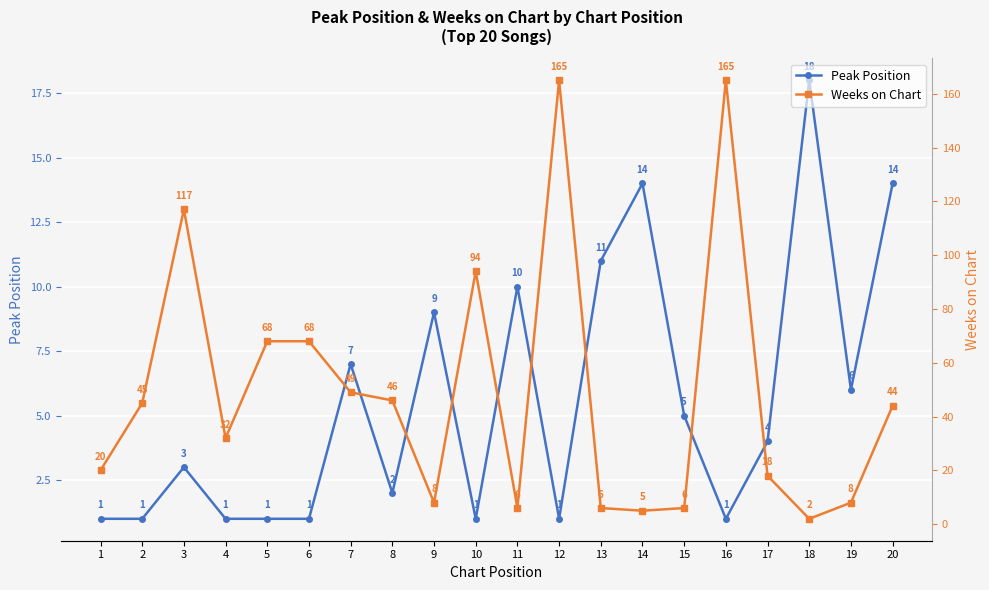

At which category is the sum across all series the highest?

12